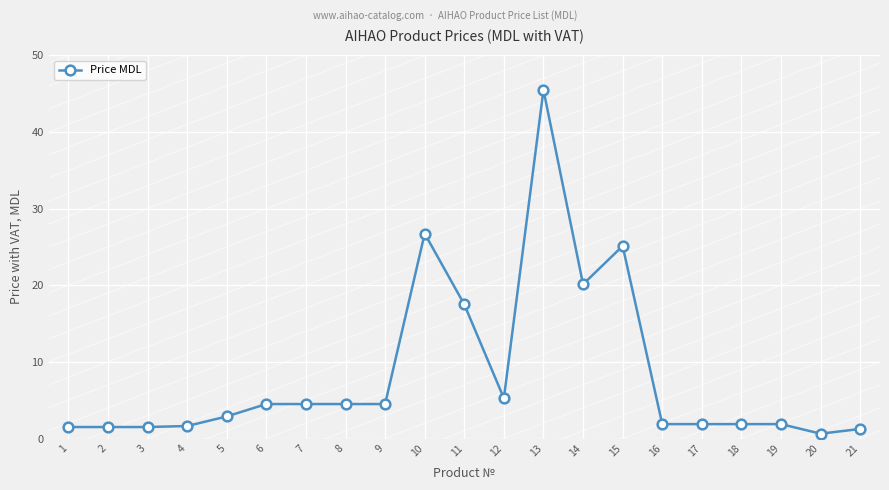

Which category has the highest value across all series?

13